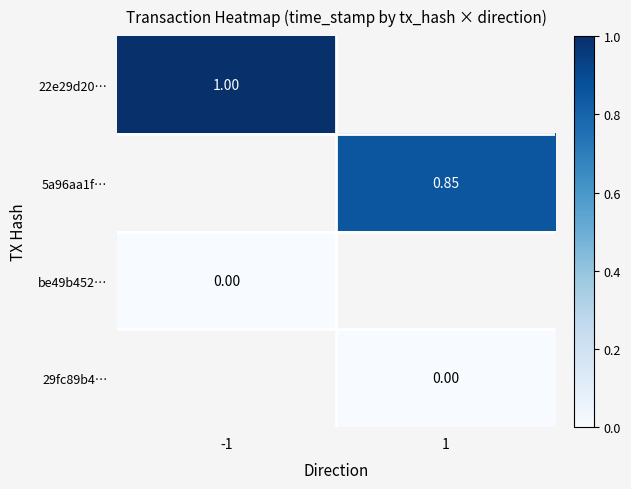

How many positive values does the 5a96aa1f… series have?

1